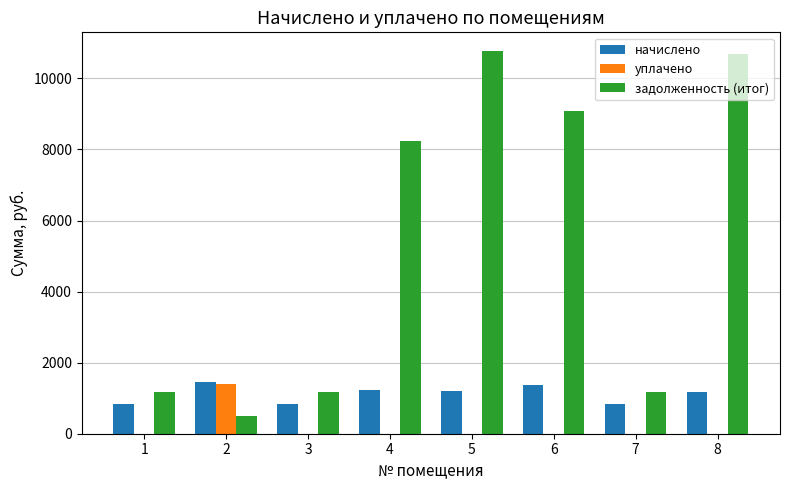

What is the maximum value for уплачено?

1402.7